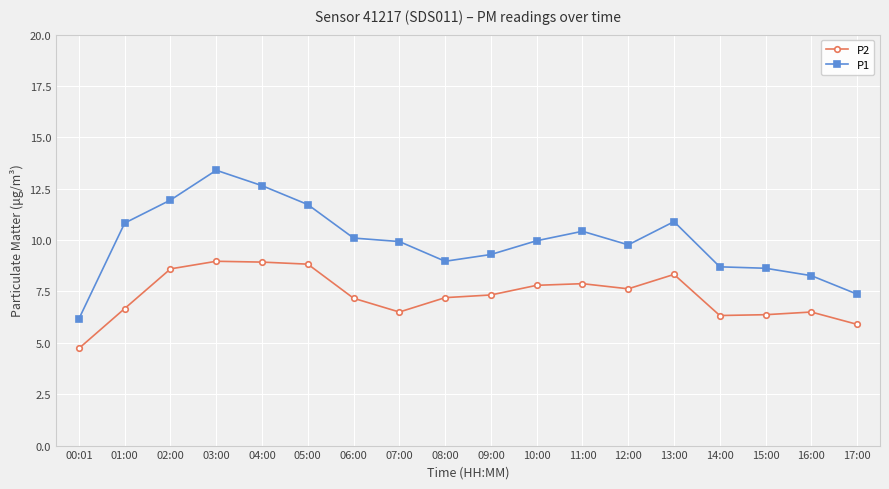

What is the label of the 15th point from the right?

03:00